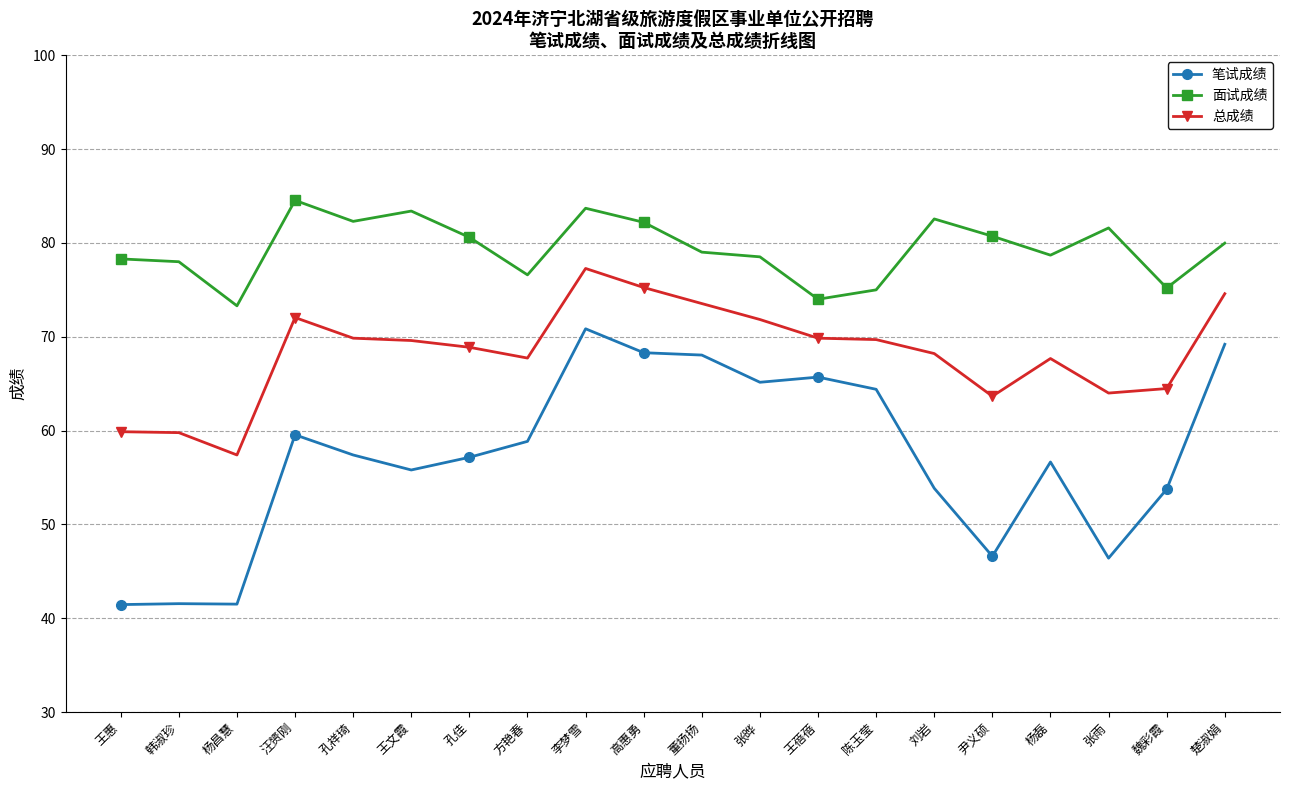

The value of 笔试成绩 at 董扬扬 is 41.0. True or false?

False